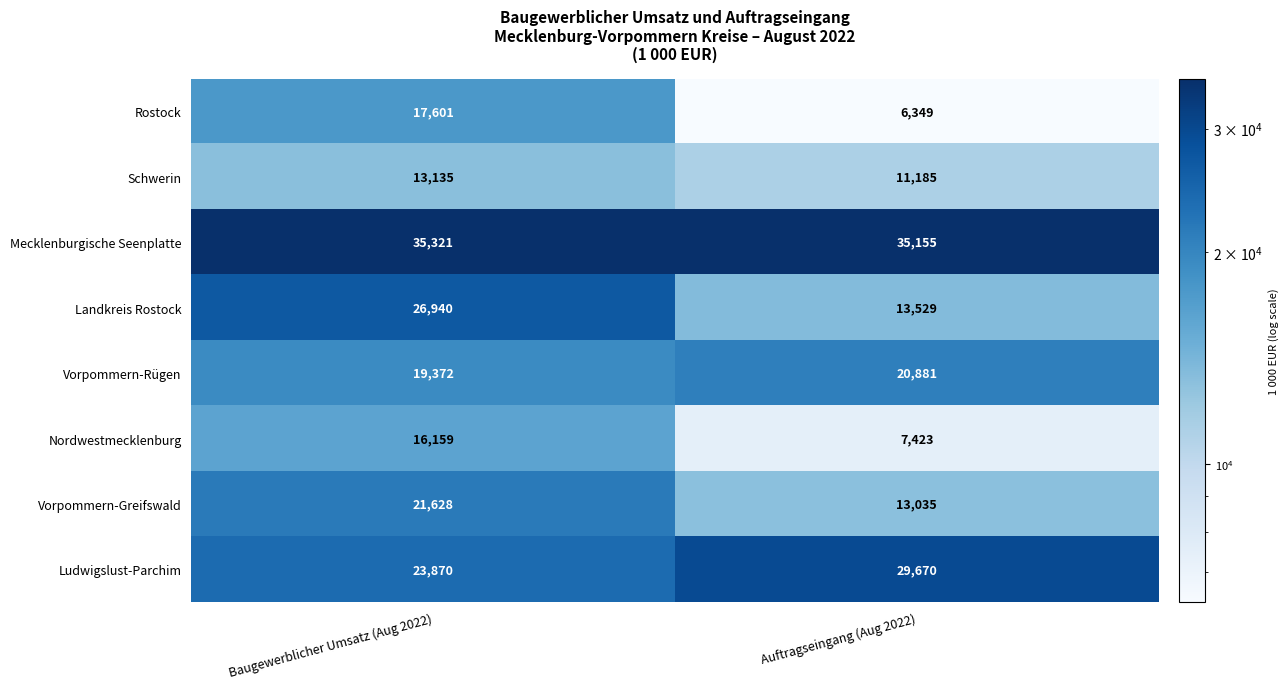

What is the sum of all Vorpommern-Rügen values?

40253